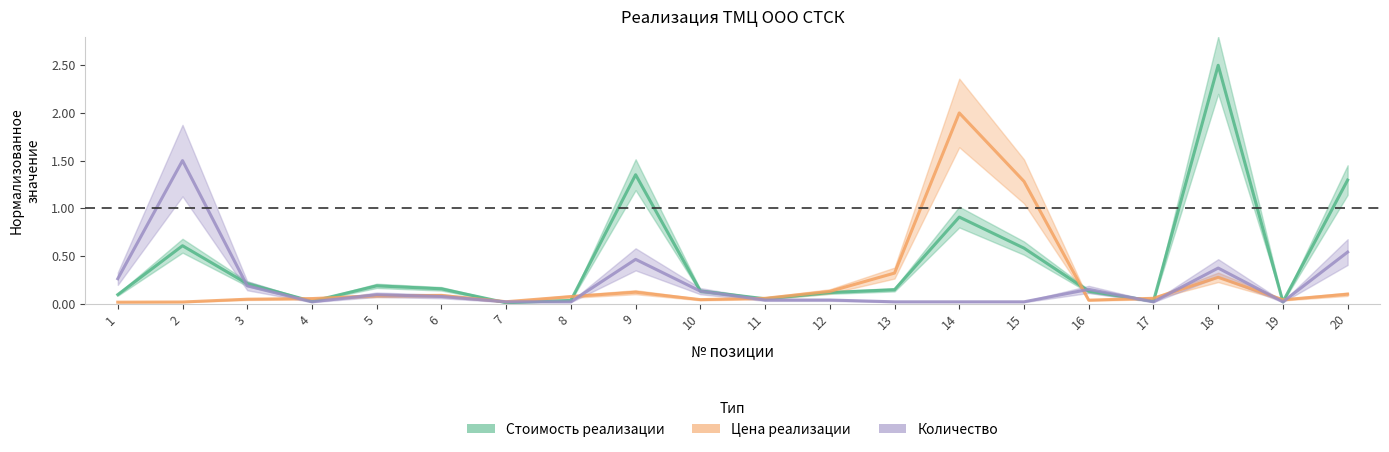

Between 8 and 12, which series saw the biggest shift?

Стоимость реализации